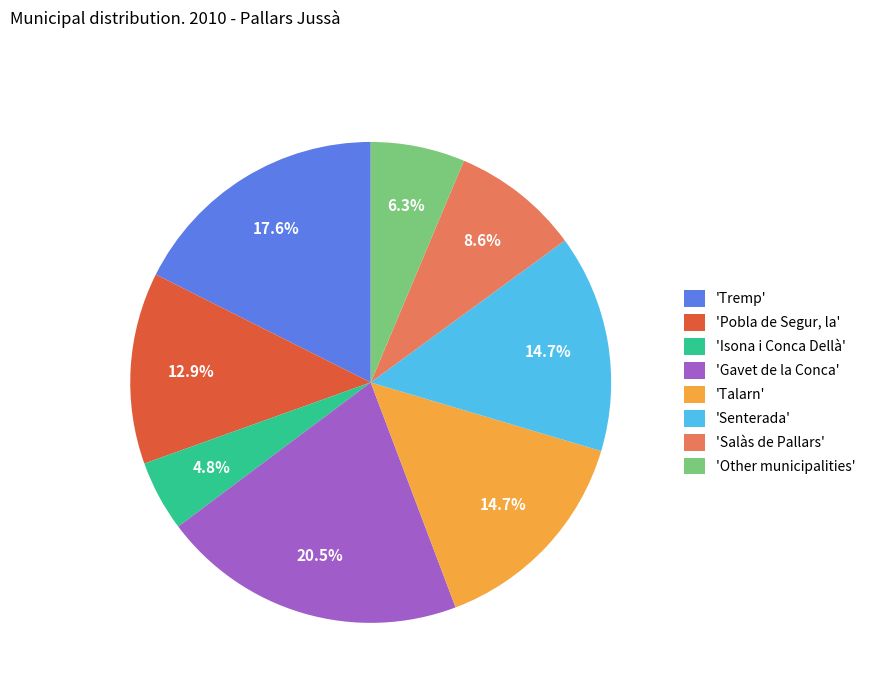

Between 'Senterada' and 'Other municipalities', which is larger?

'Senterada'